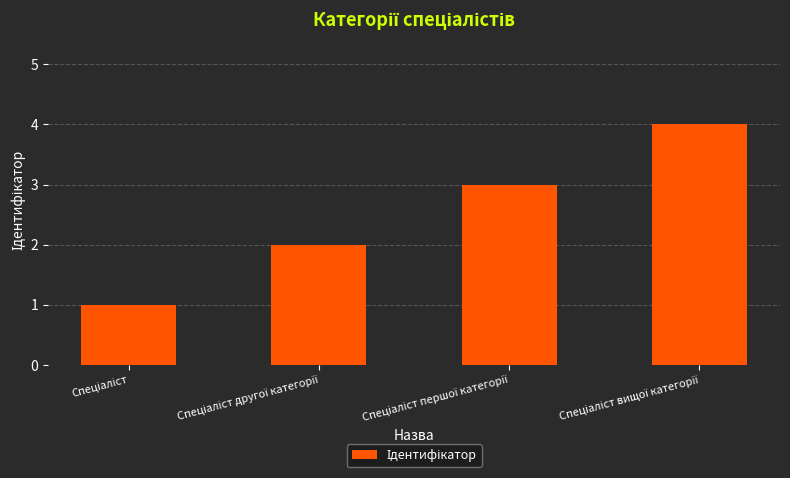

What is the maximum value shown in the chart?

4